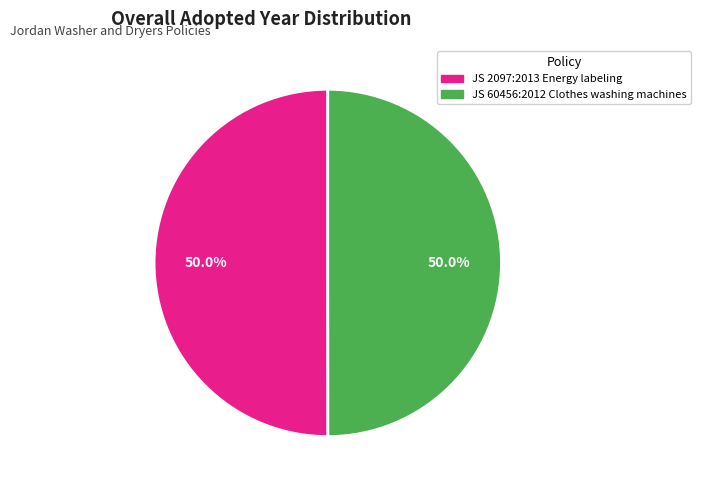

What is the ratio of the value at JS 2097:2013 Energy labeling to the value at JS 60456:2012 Clothes washing machines?

1.0